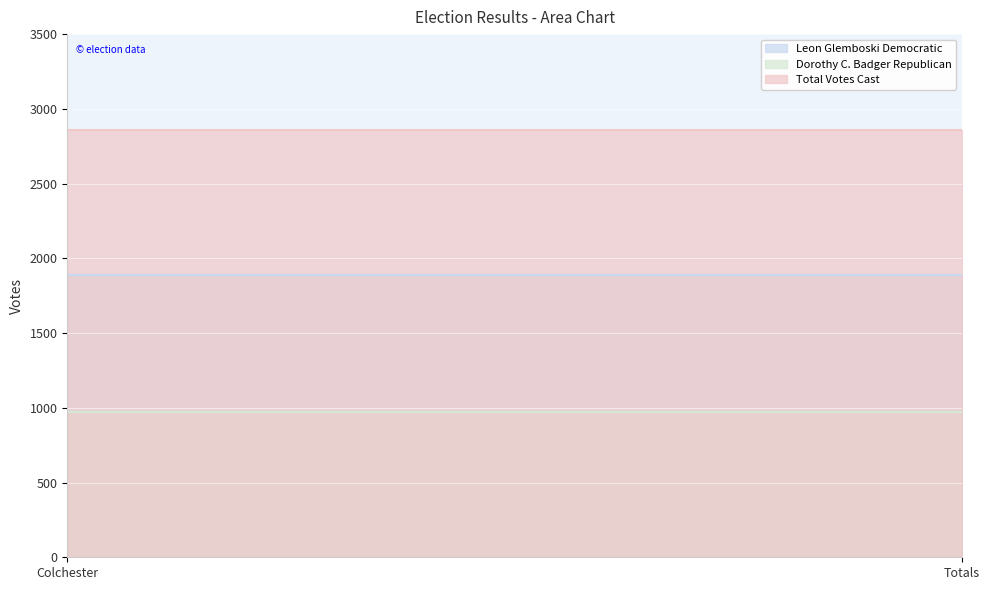

At which label does Leon Glemboski Democratic reach its minimum?

Colchester